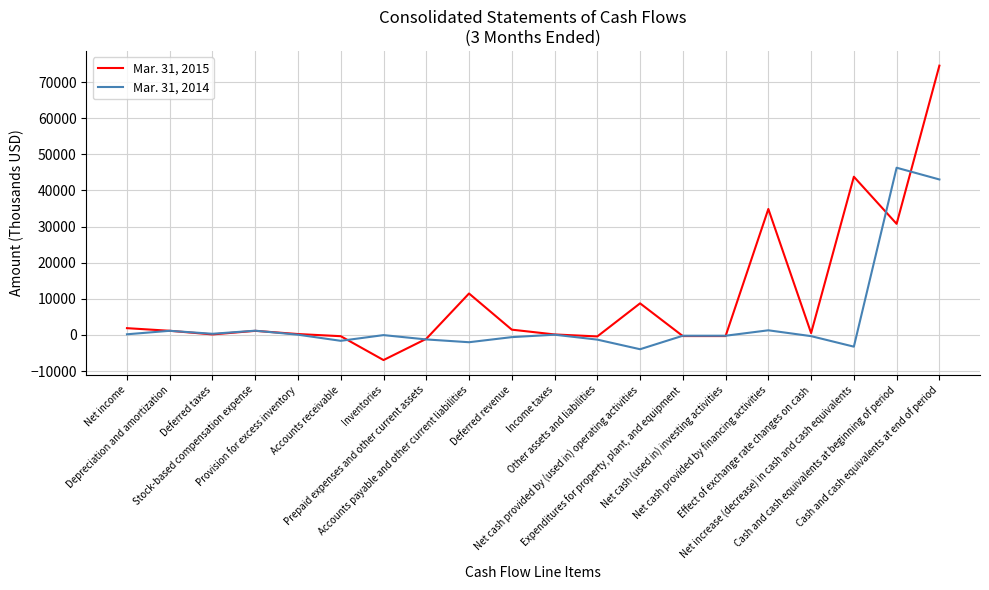

True or false: Mar. 31, 2015 has a value of -422 at Other assets and liabilities.

True